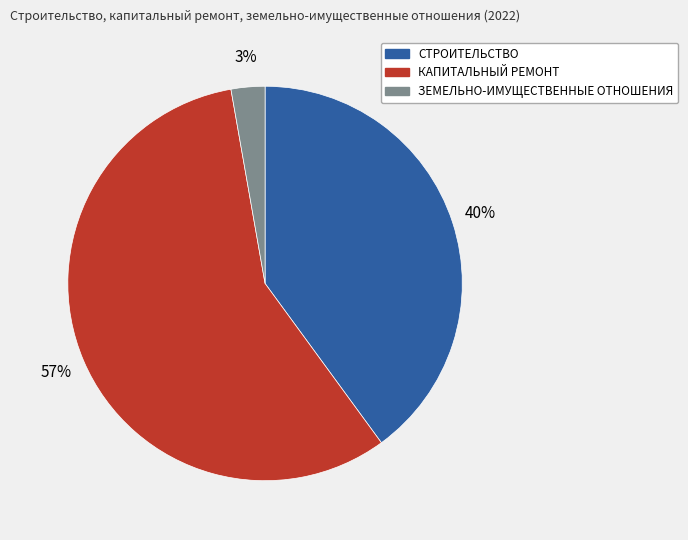

Which category accounts for the majority?

КАПИТАЛЬНЫЙ РЕМОНТ